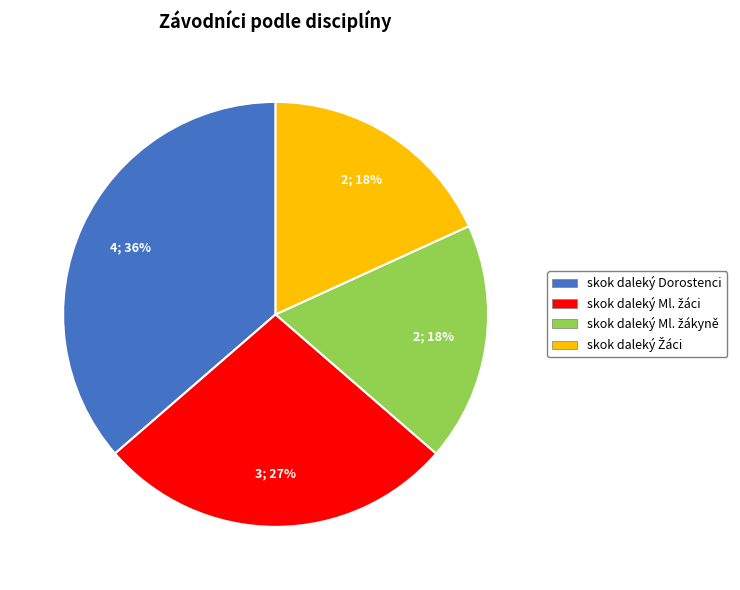

Does any single category account for the majority?

No